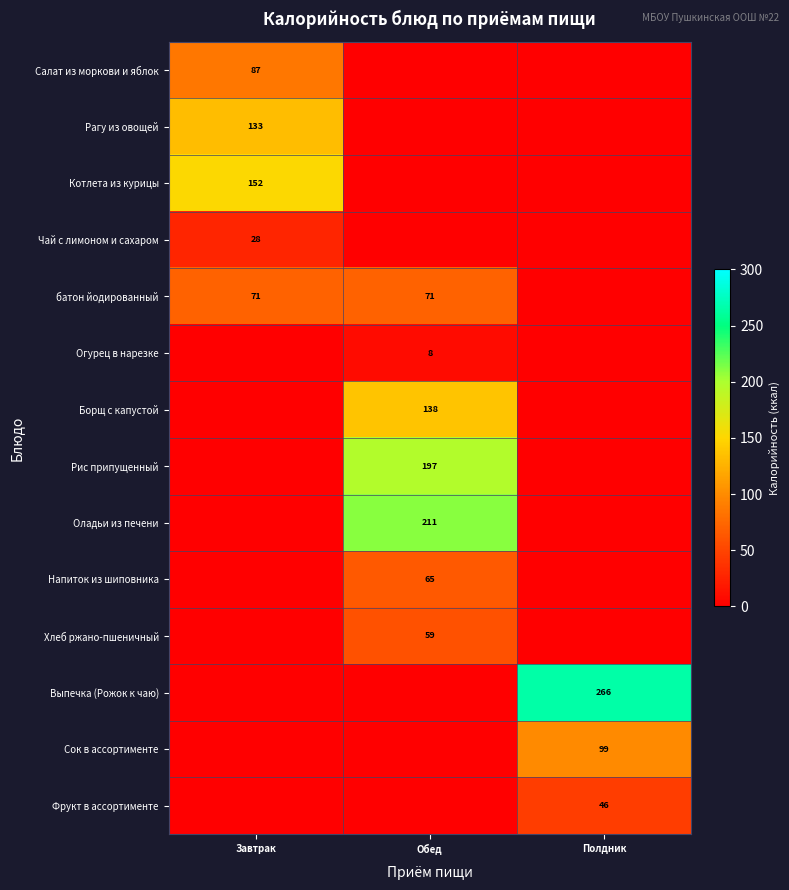

The Фрукт в ассортименте series shows 80 at Полдник. True or false?

False